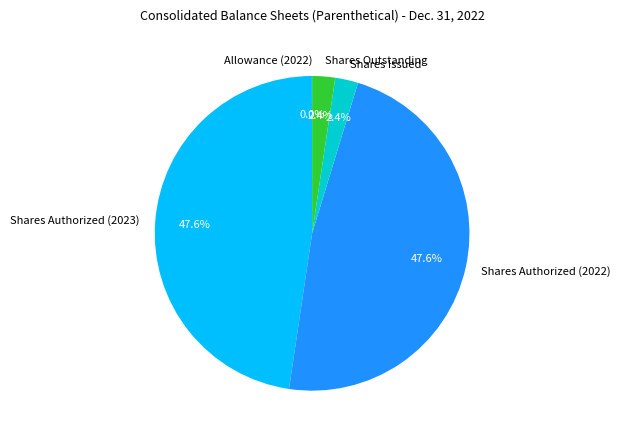

The Shares Issued slice represents 13% of the pie. True or false?

False